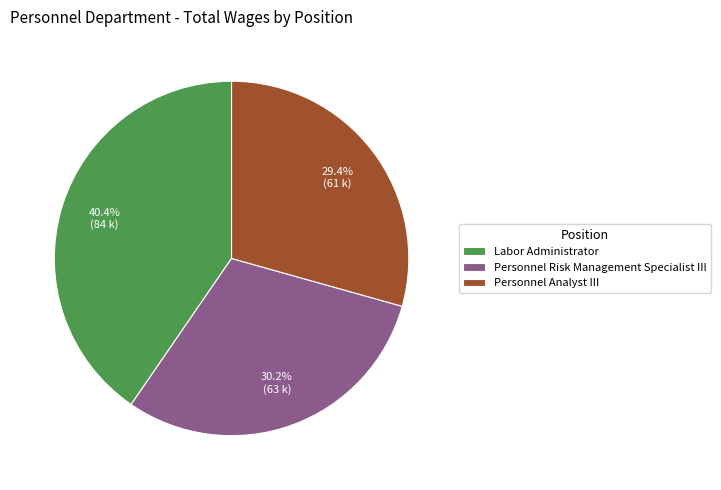

To the nearest percent, what is the difference between the Personnel Analyst III and Personnel Risk Management Specialist III slice percentages?

1%